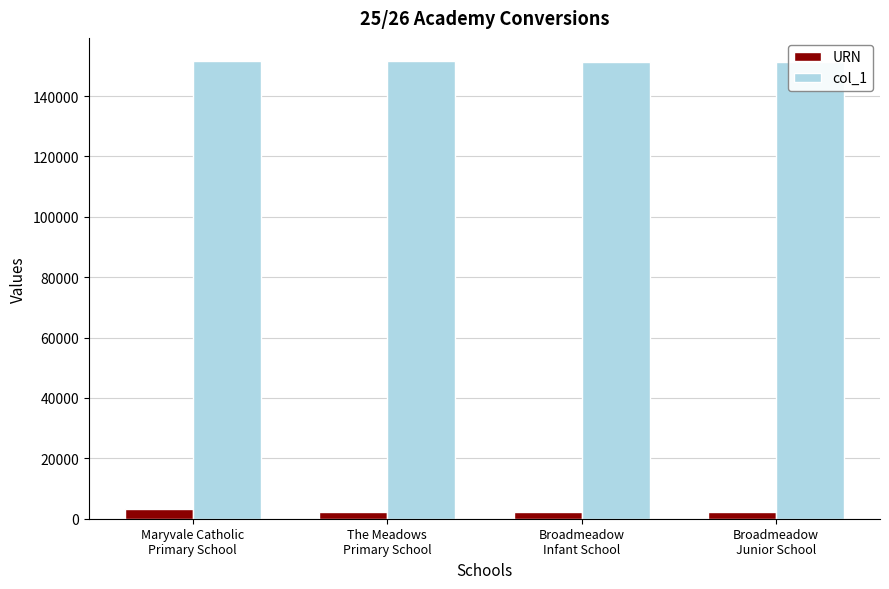

What is the highest value of the URN series?

3322